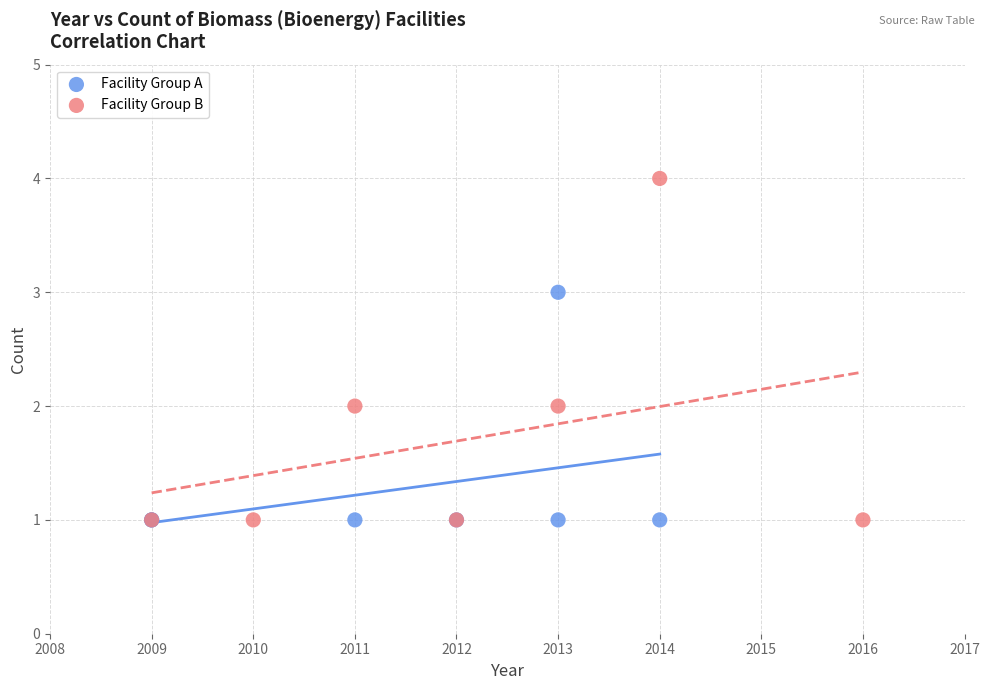

Which series reaches the maximum Y coordinate?

Facility Group B